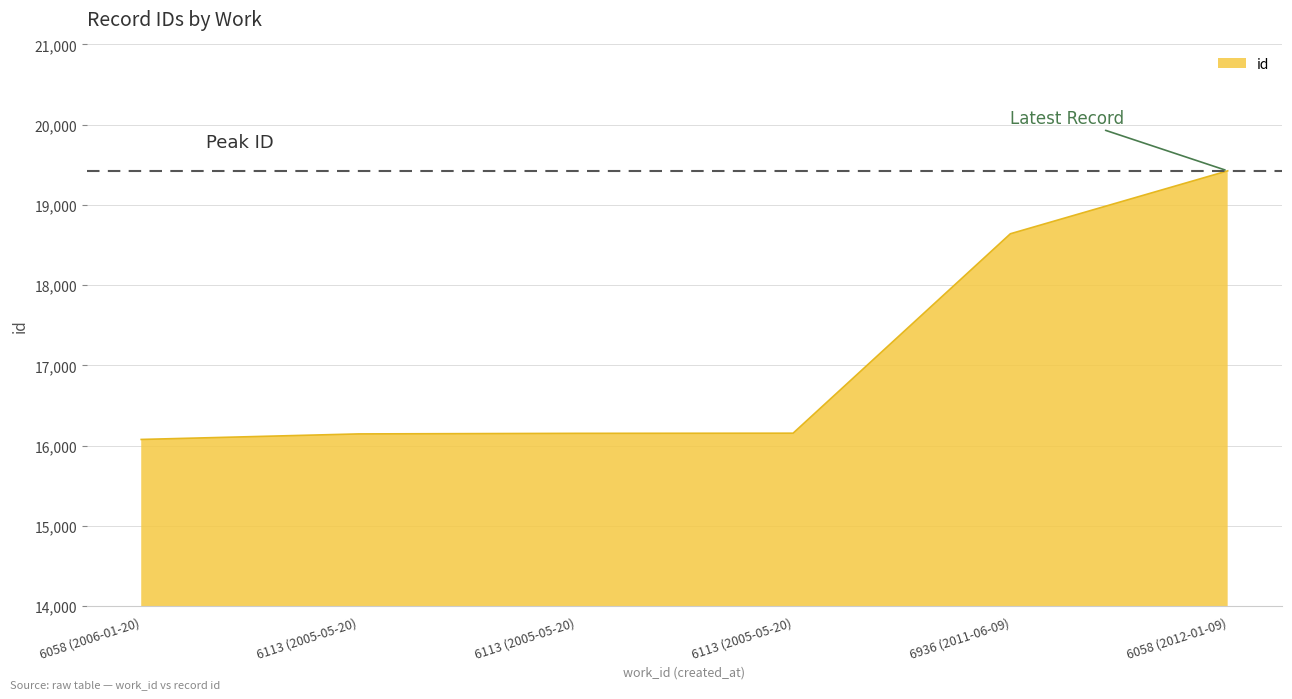

List the labels in order of value, smallest first.

6058 (2006-01-20), 6113 (2005-05-20), 6113 (2005-05-20), 6113 (2005-05-20), 6936 (2011-06-09), 6058 (2012-01-09)